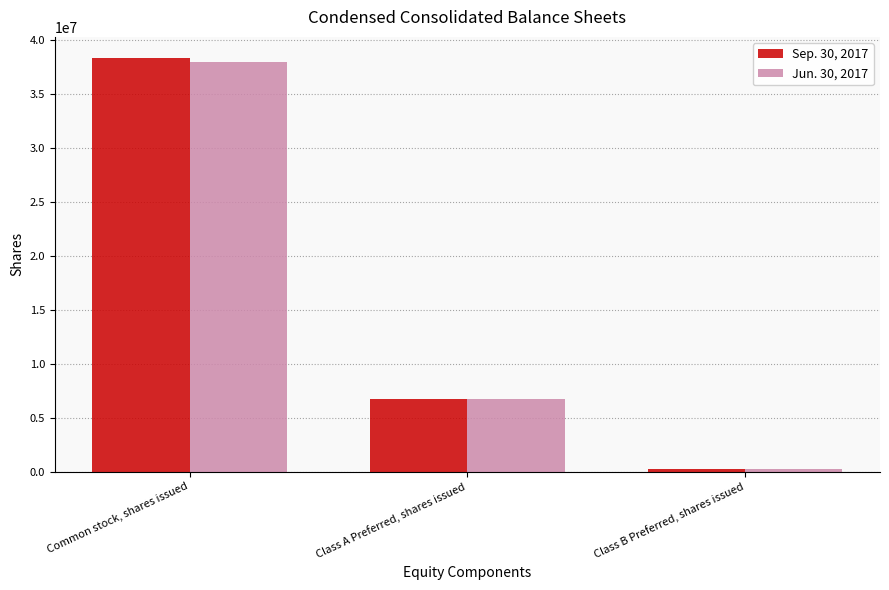

Is the value of Sep. 30, 2017 at Class B Preferred, shares issued greater than the value of Jun. 30, 2017 at Class A Preferred, shares issued?

No